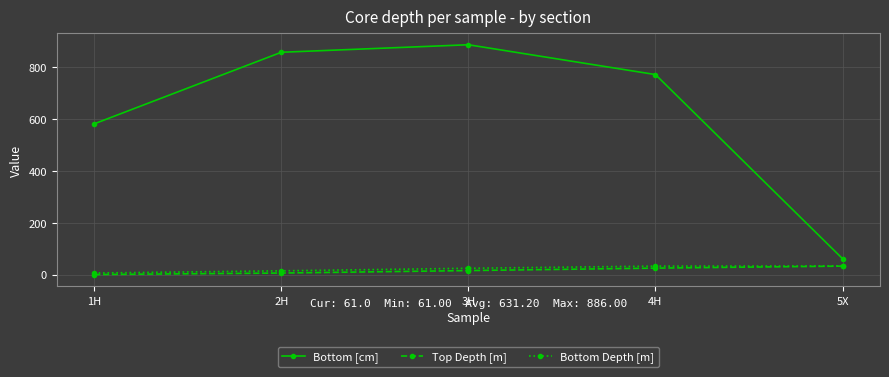

What is the difference between the highest and lowest values at 3H?

870.7